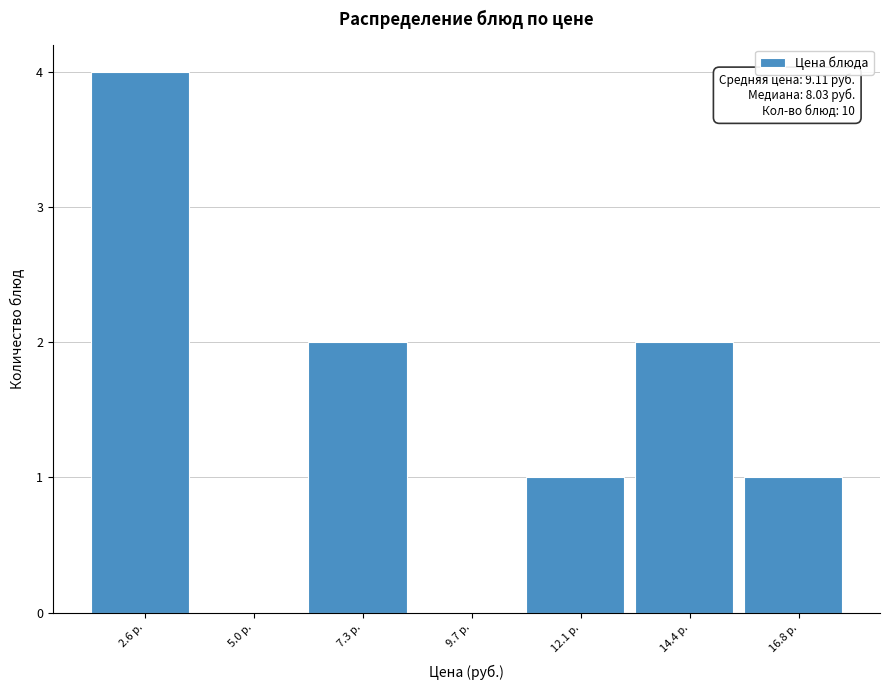

Reading left to right, list all the values displayed in this chart.

2.6 р.=4	5.0 р.=0	7.3 р.=2	9.7 р.=0	12.1 р.=1	14.4 р.=2	16.8 р.=1